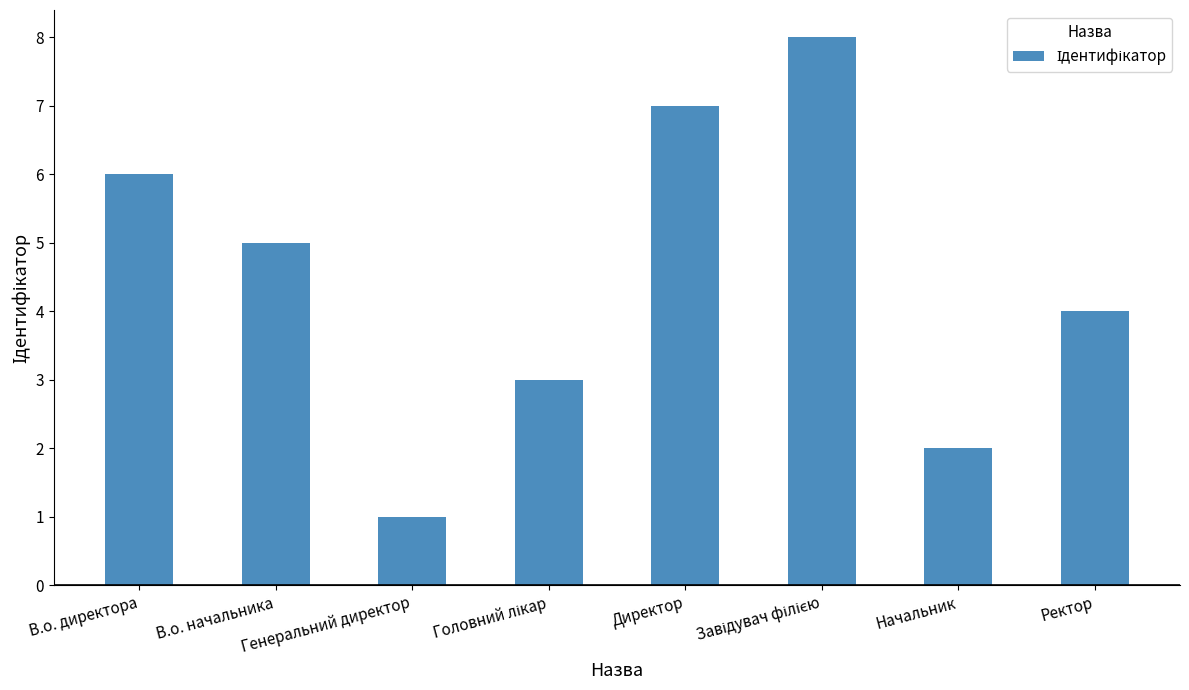

What is the value of the 1st bar from the left?

6